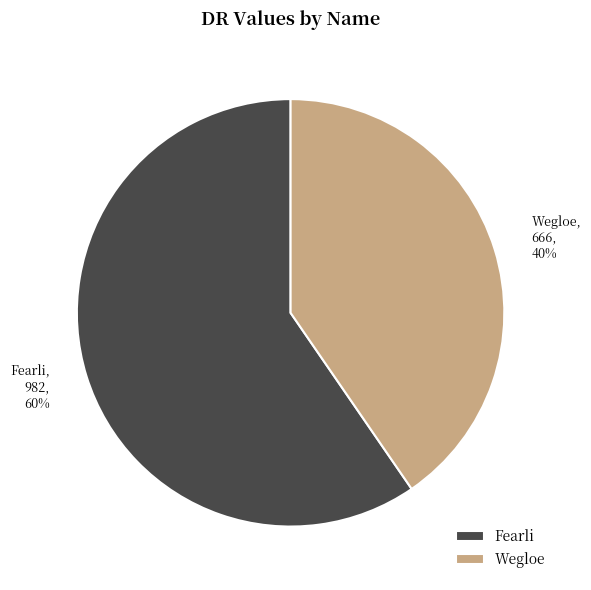

Is the sum of Fearli and Wegloe greater than half?

Yes